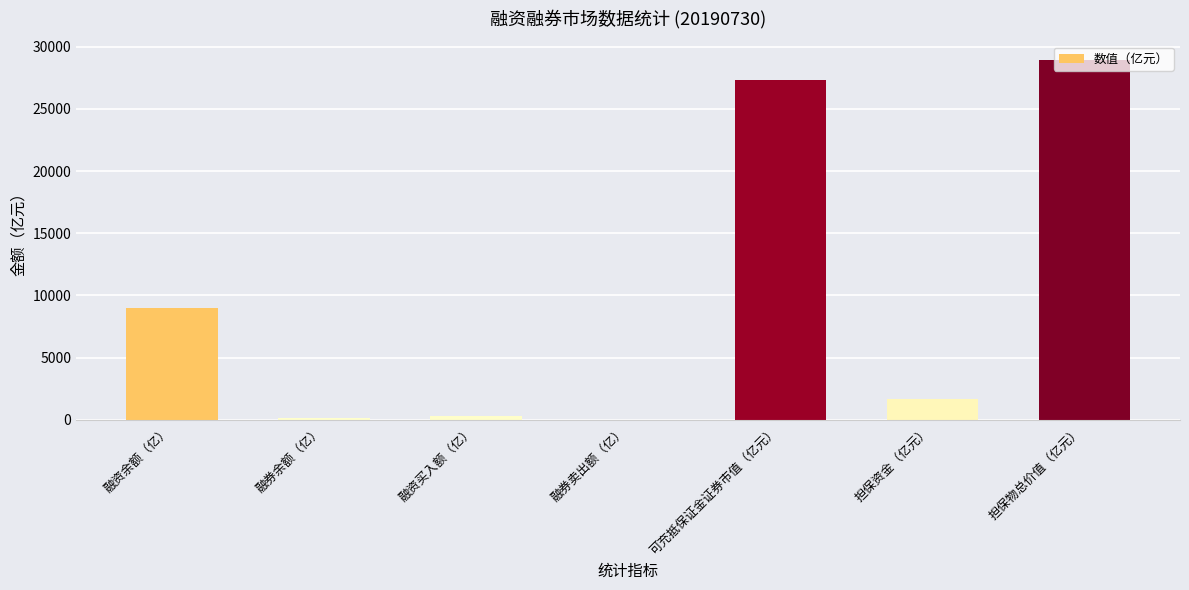

What is the approximate value at 担保物总价值（亿元）?

28975.9